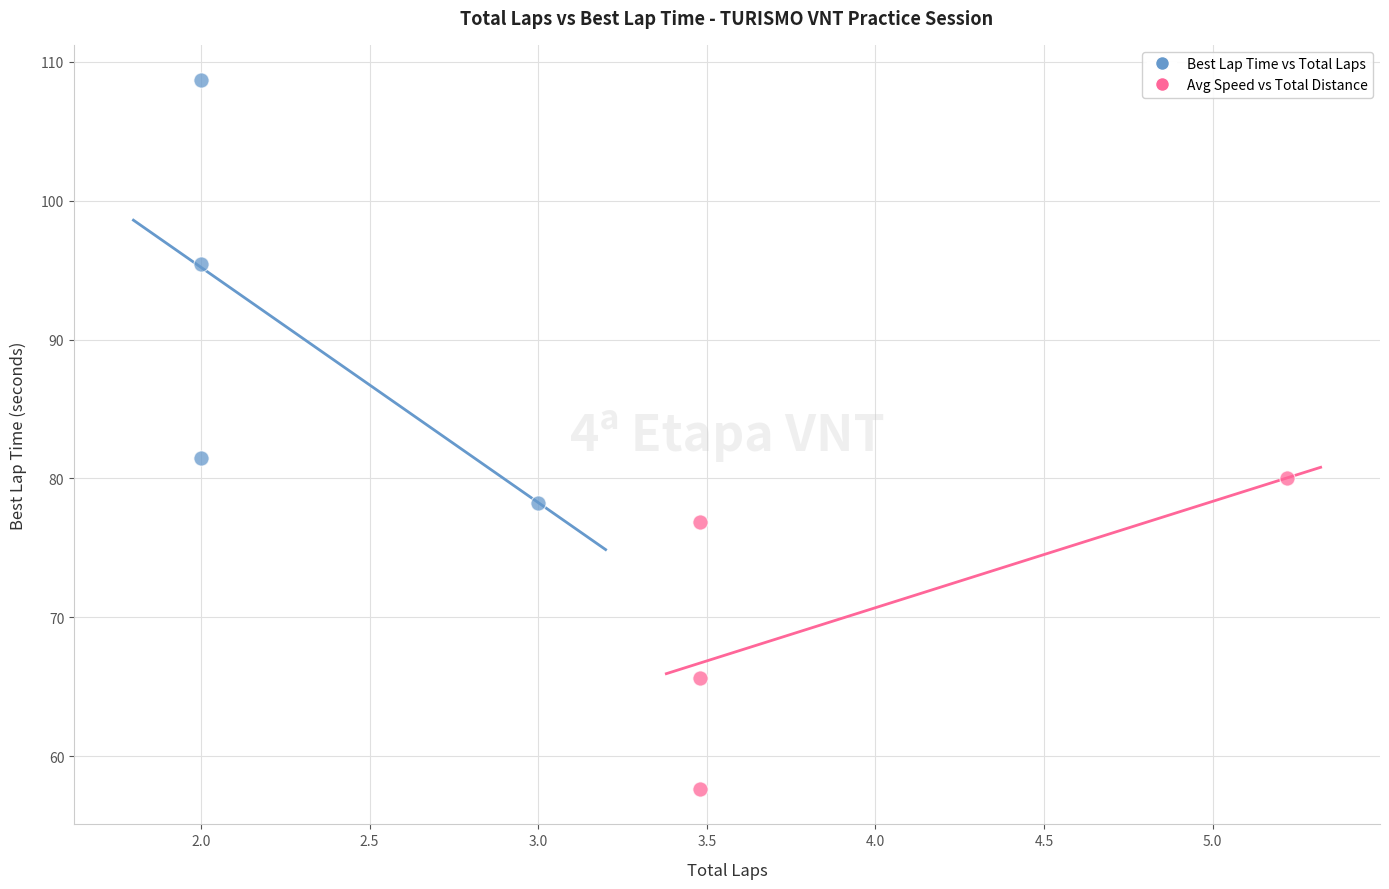

Which series reaches the maximum Y coordinate?

Best Lap Time vs Total Laps